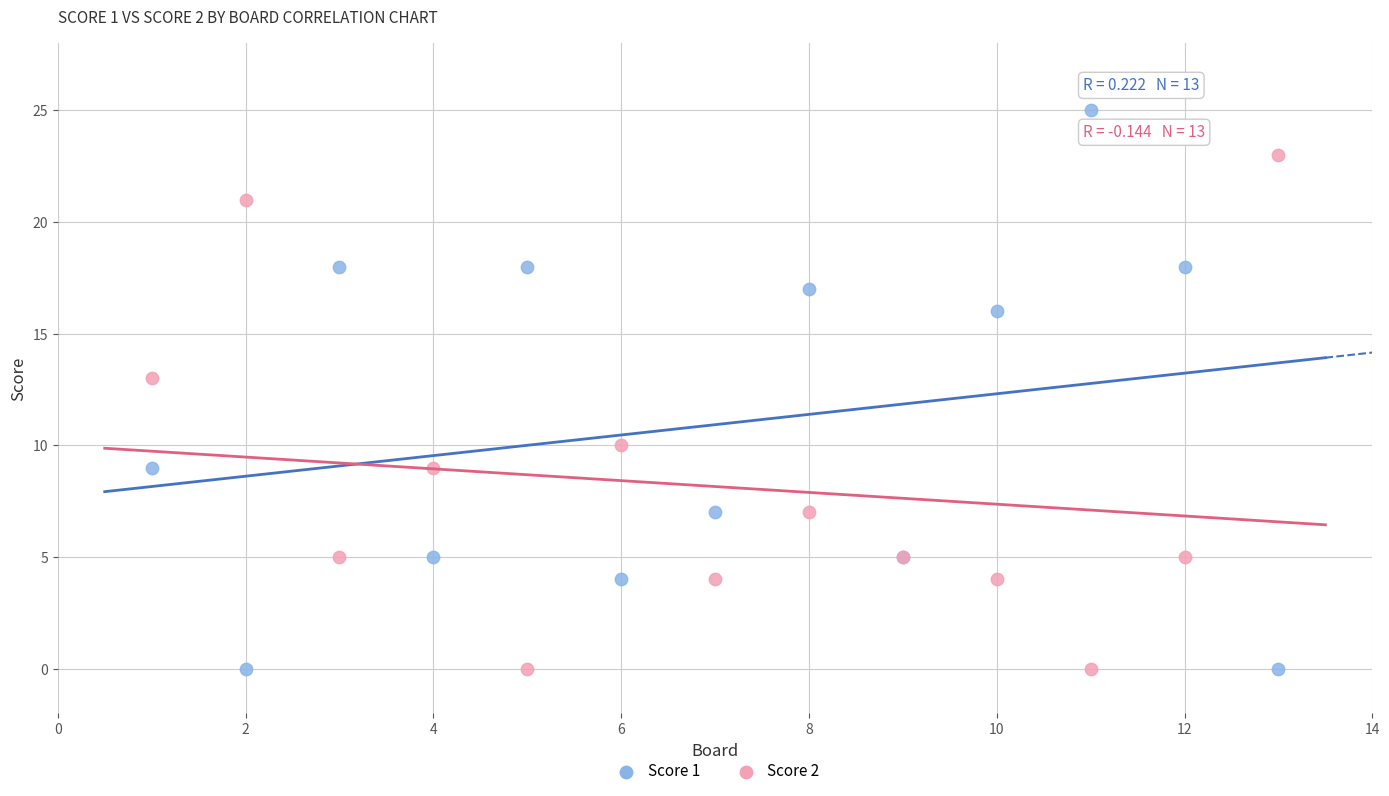

Across all series, what Y value is closest to 12?

13